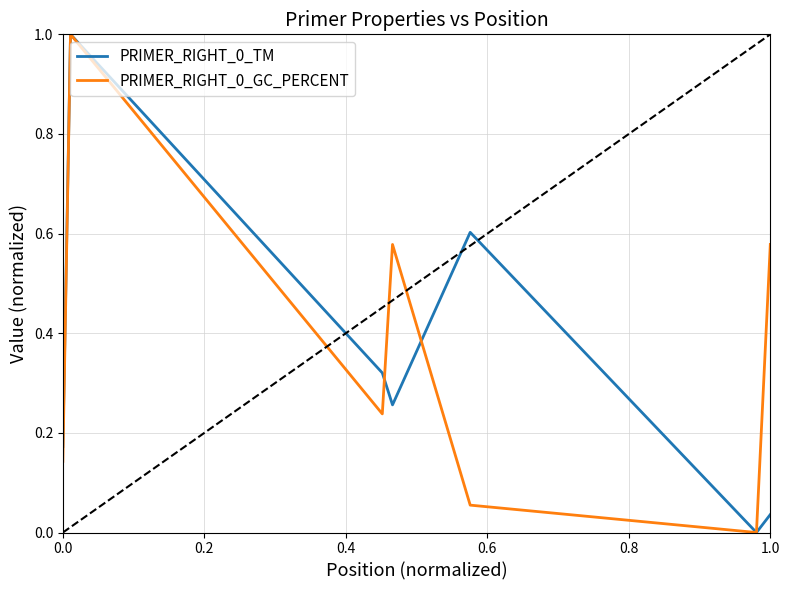

What is the maximum value for PRIMER_RIGHT_0_TM?

1.0